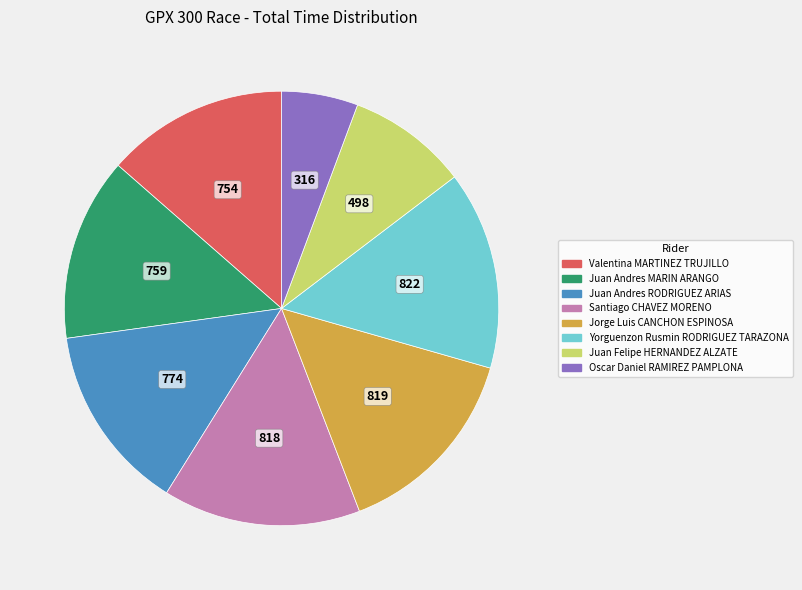

Is there any slice that represents more than half of the pie?

No